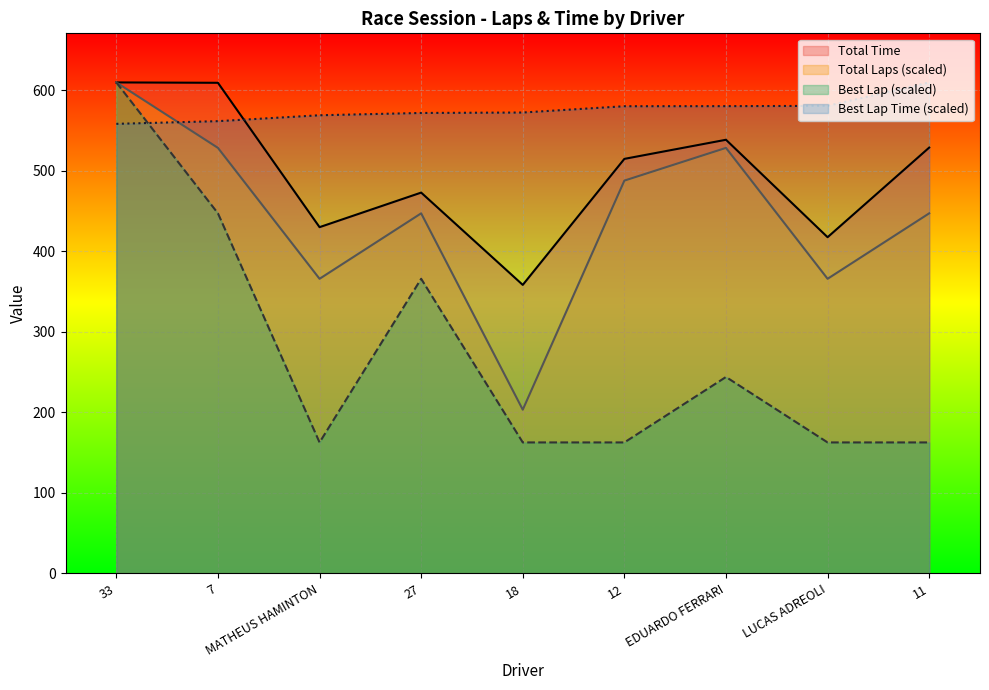

True or false: Best Lap and Total Time cross at least once.

False